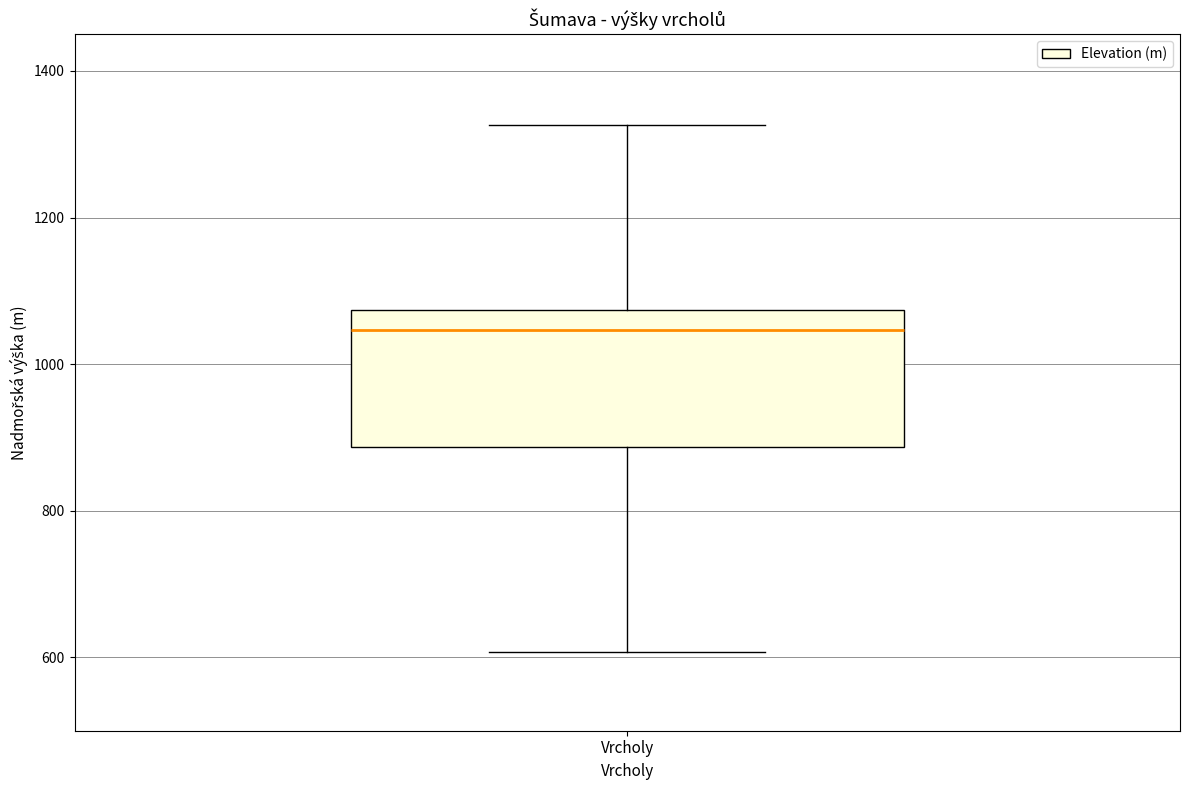

Read this box plot against the y-axis: the position of the median line, the range covered by the box, and the ends of both whiskers. The values are not printed on the chart, so give them approximately, as read against the axis.

median 1040, box 880 to 1080, whiskers 600 to 1320